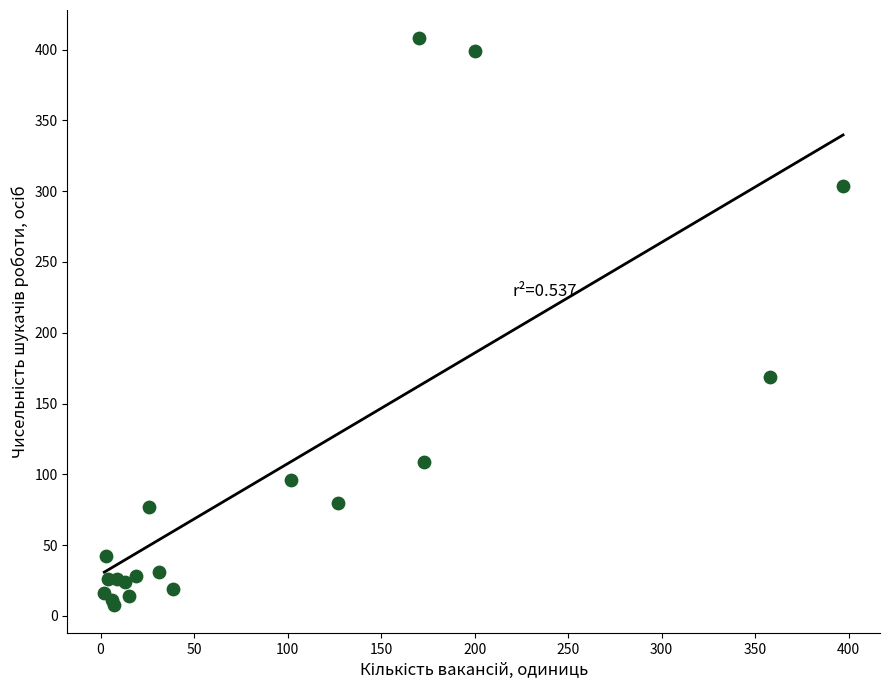

What Y value in the scatter plot is closest to 208?

169